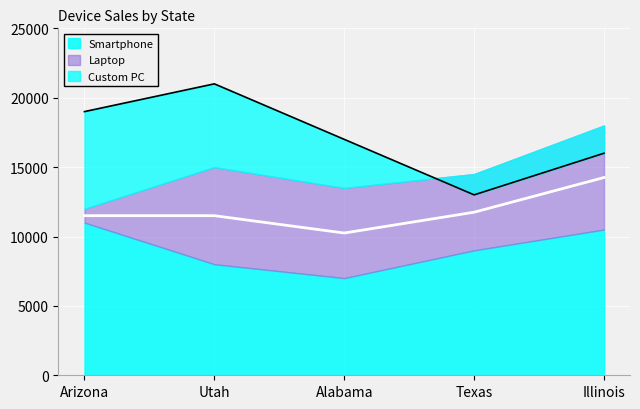

What is the difference between the maximum and minimum values in the Custom PC series?

8000